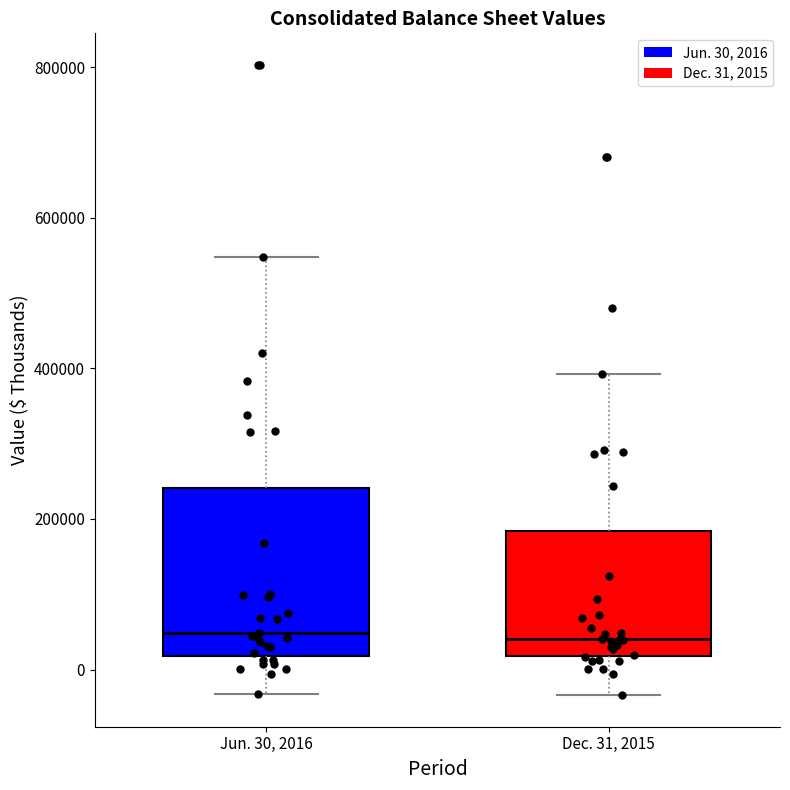

Reading left to right, read every box against the y-axis: the position of its median line, the range the box covers, and the ends of its whiskers. The values are not printed on the chart, so give them approximately, as read against the axis.

Jun. 30, 2016: median 40000, box 20000 to 240000, whiskers -40000 to 540000
Dec. 31, 2015: median 40000, box 20000 to 180000, whiskers -40000 to 400000